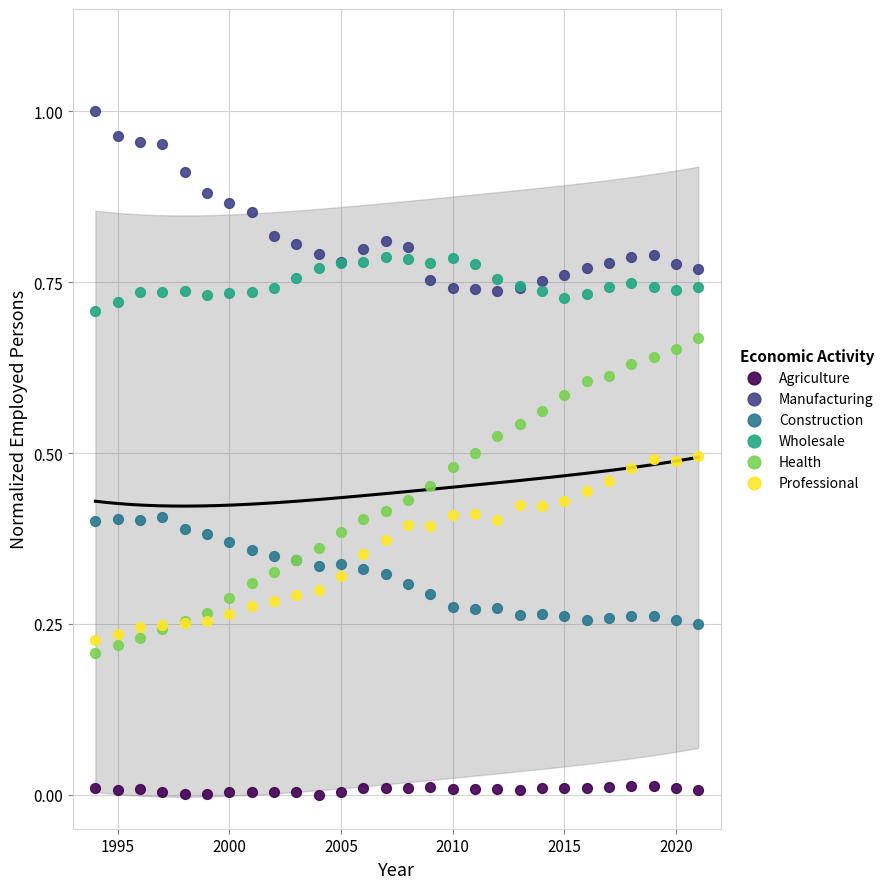

Which series contains the lowest Y value?

Agriculture